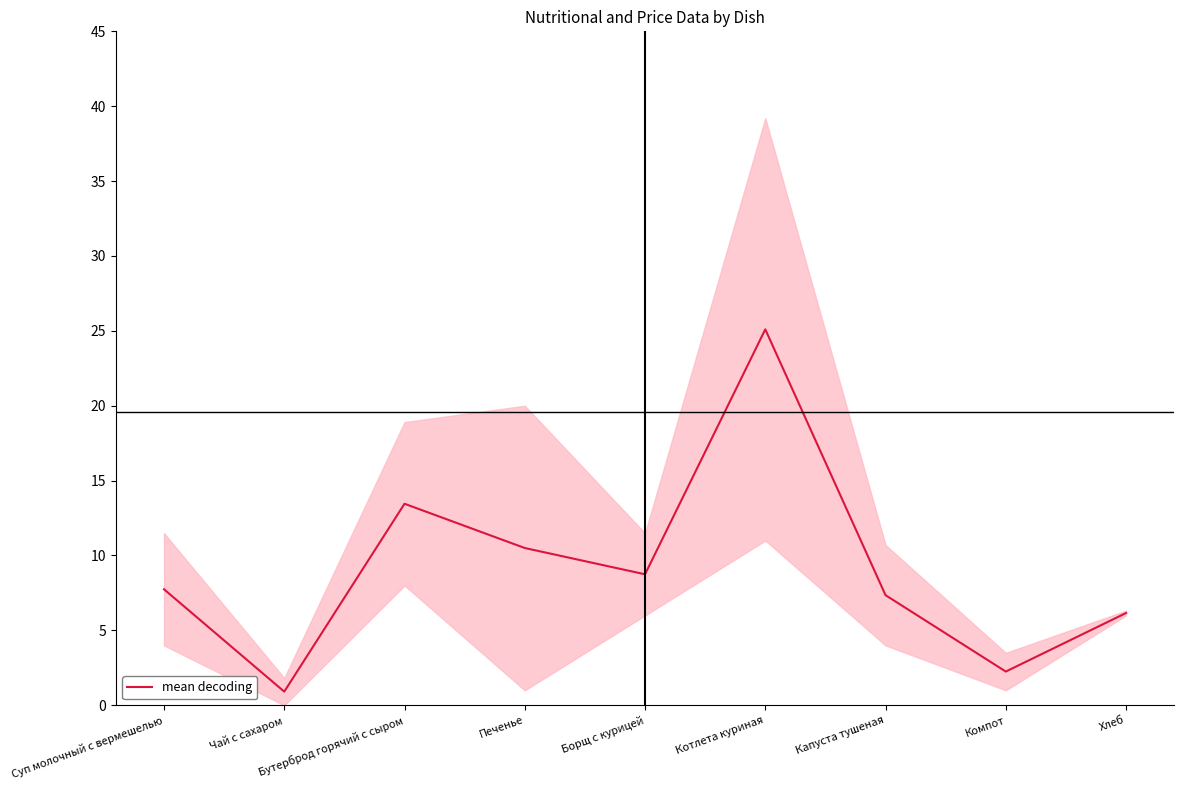

List the labels in order of value, smallest first.

Чай с сахаром, Компот, Хлеб, Капуста тушеная, Суп молочный с вермешелью, Борщ с курицей, Печенье, Бутерброд горячий с сыром, Котлета куриная